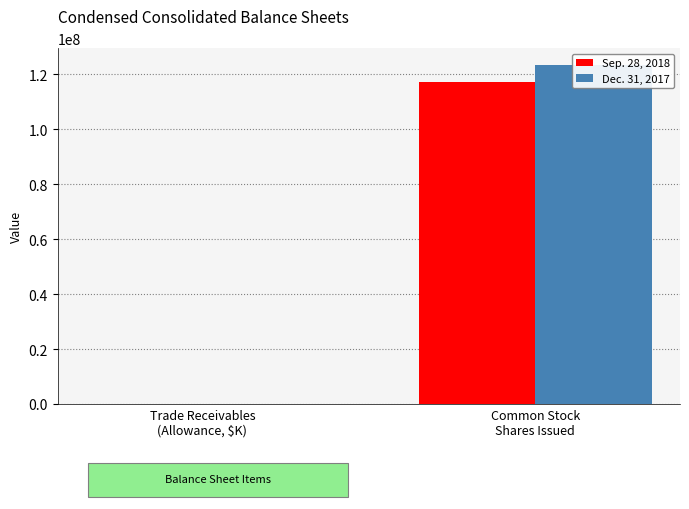

Is it true that Dec. 31, 2017 equals 31488 at Trade Receivables
(Allowance, $K)?

True